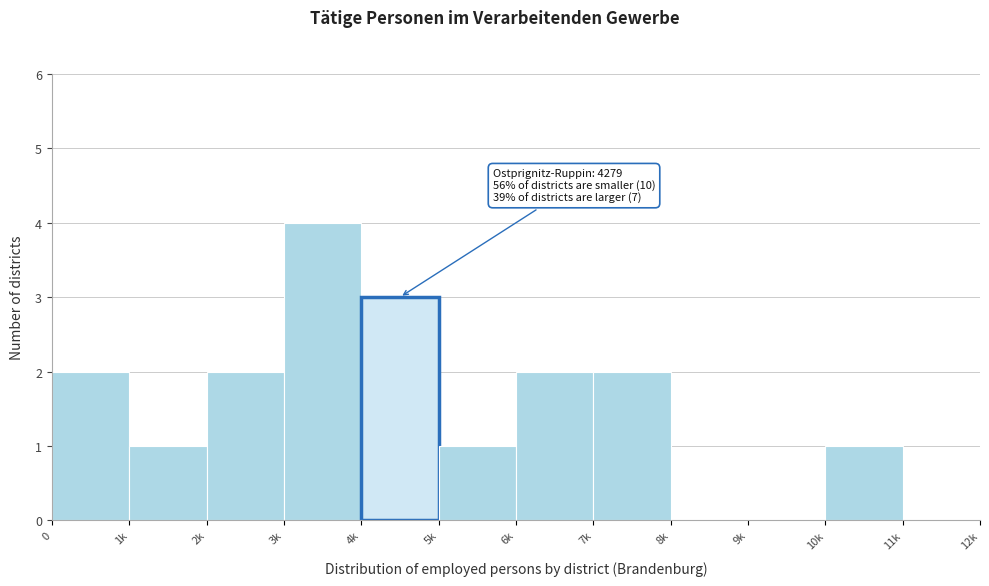

Reading right to left, what are all the values shown in this chart?

11k=0	10k=1	9k=0	8k=0	7k=2	6k=2	5k=1	4k=3	3k=4	2k=2	1k=1	0=2